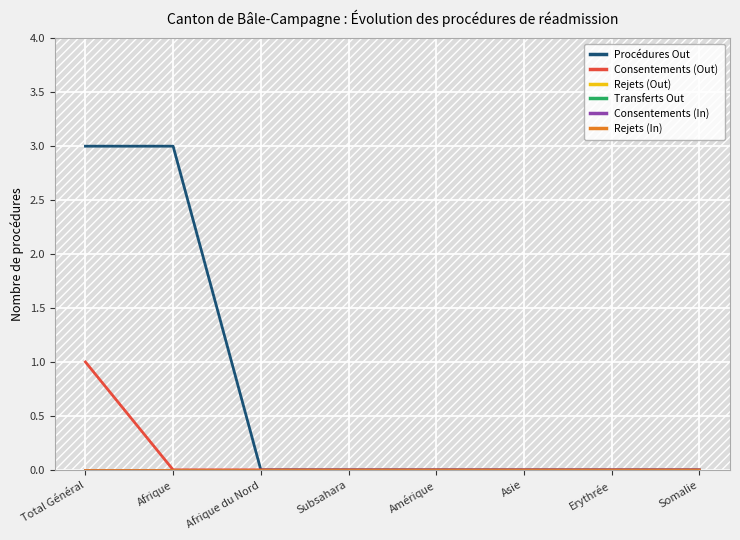

True or false: Rejets (Out) and Rejets (In) cross at least once.

False